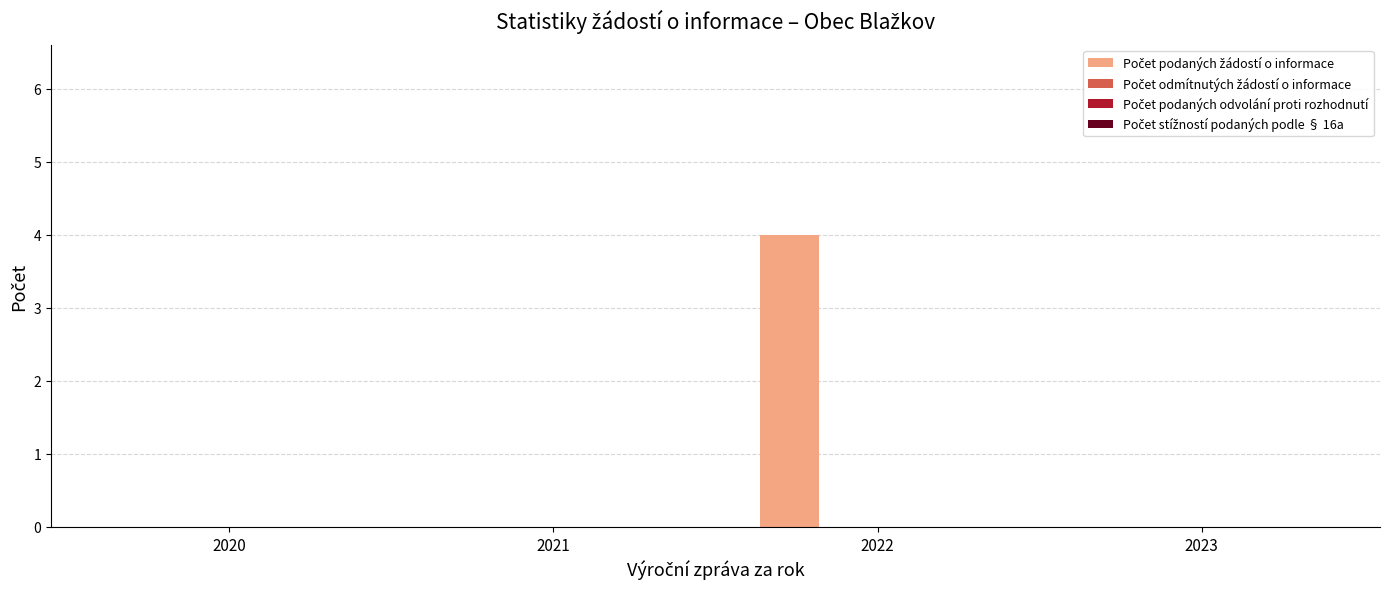

What is the greatest value displayed?

4